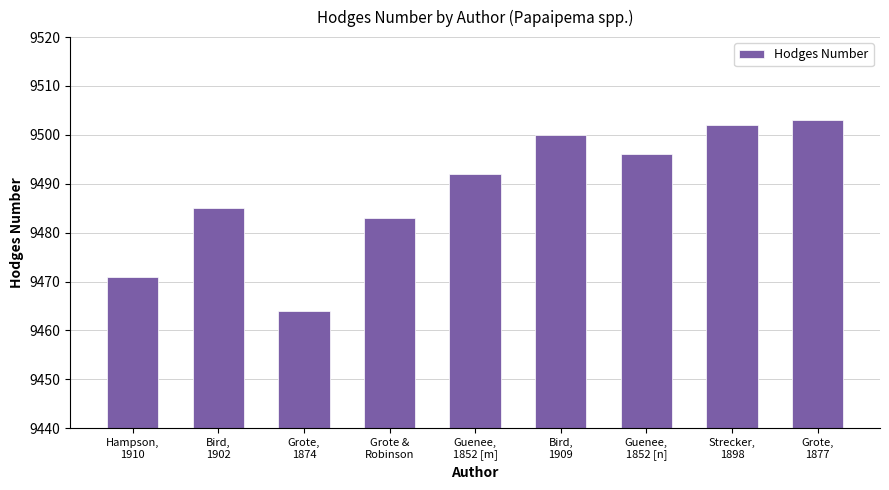

What is the label of the 4th bar from the right?

Bird,
1909